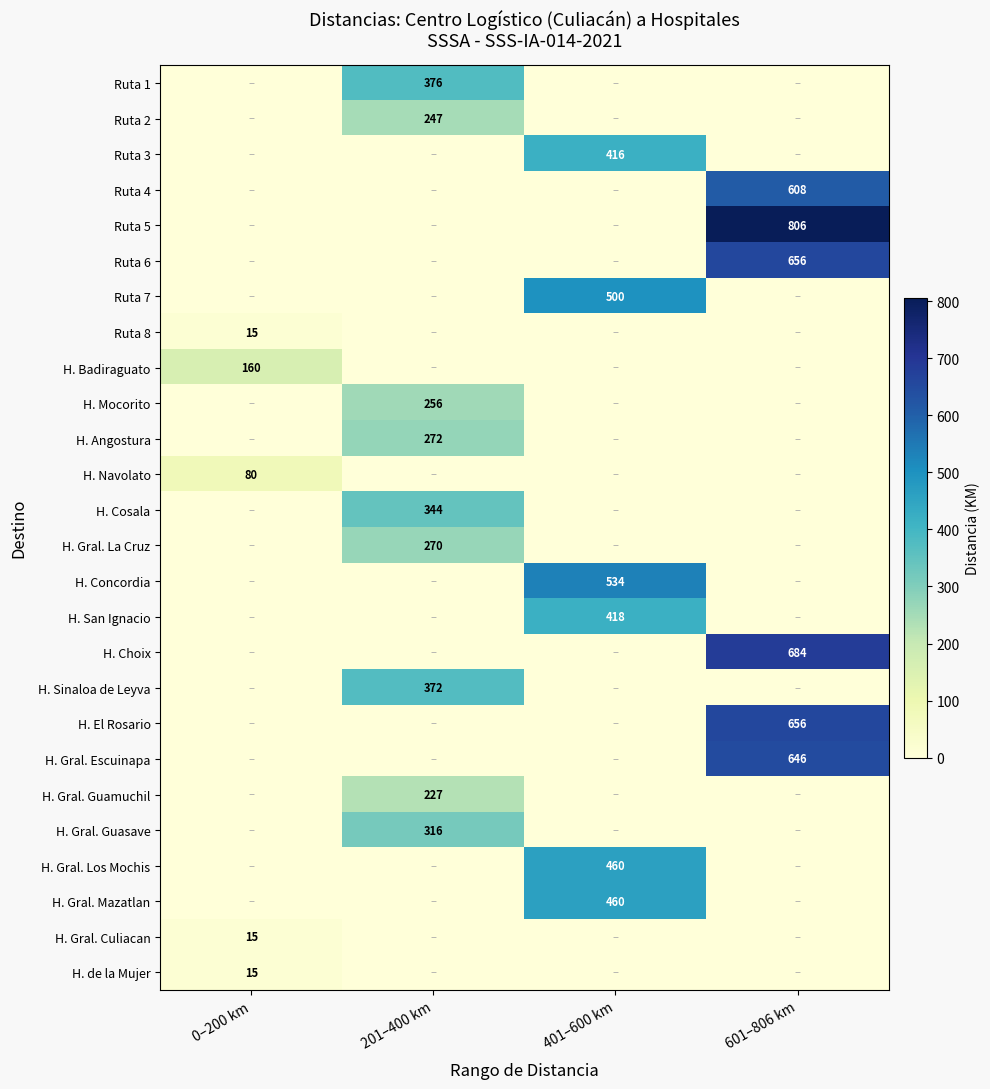

At which label does H. Mocorito reach its peak?

201–400 km